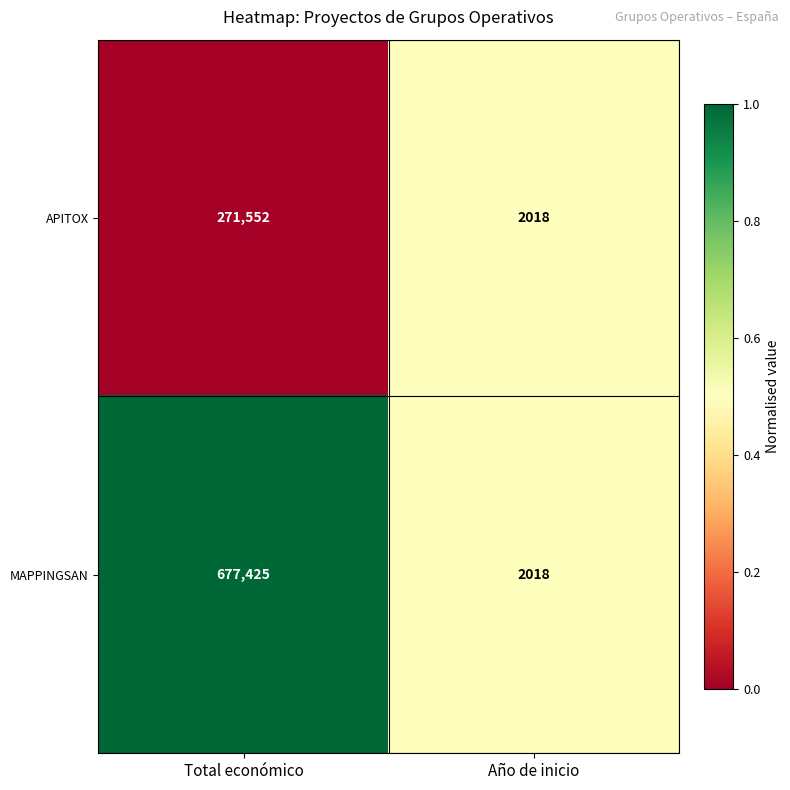

True or false: APITOX has a value of 2018 at Año de inicio.

True